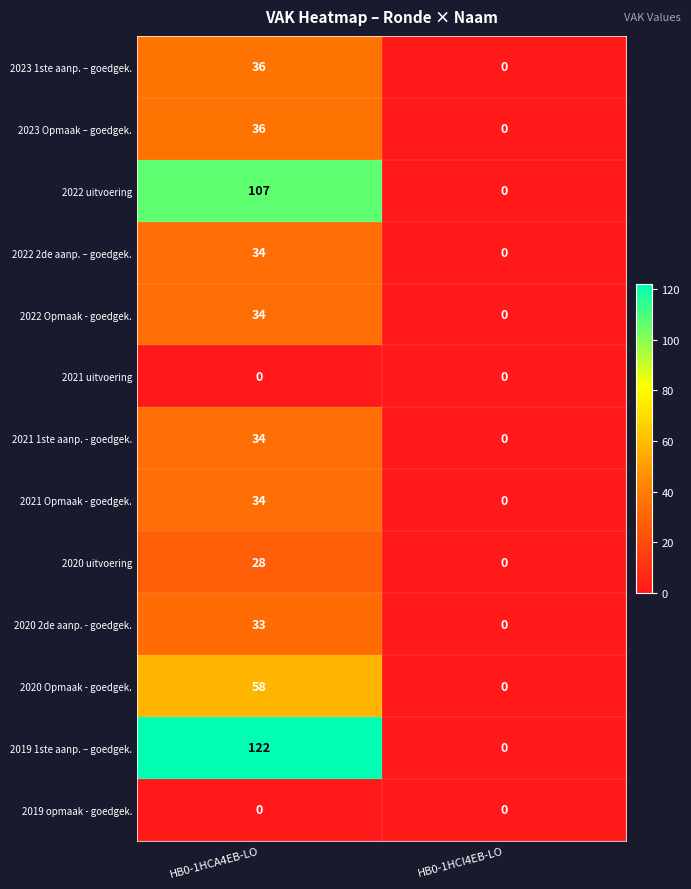

Which series has the largest range (max minus min)?

2019 1ste aanp. – goedgek.